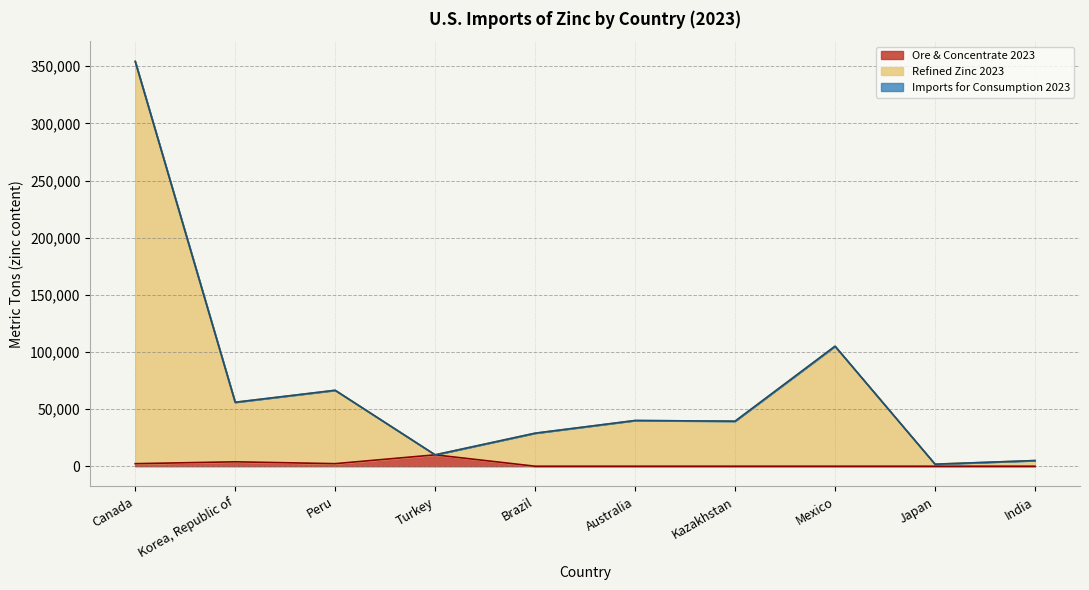

What is the difference between the second highest and second lowest values in the Refined Zinc 2023 series?

100050